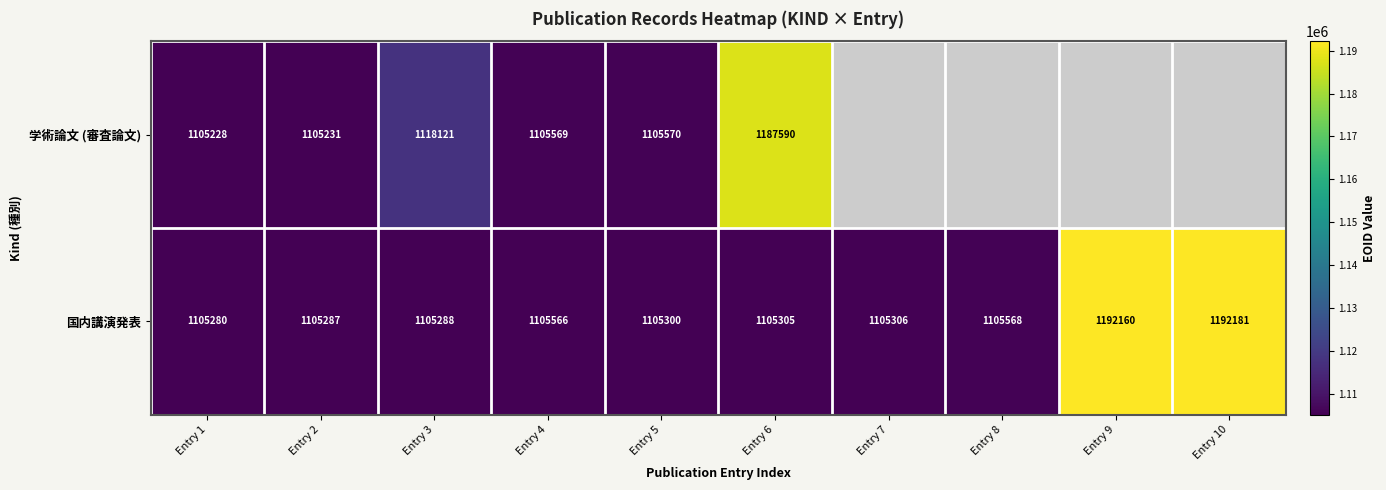

What is the maximum value for 国内講演発表?

1192181